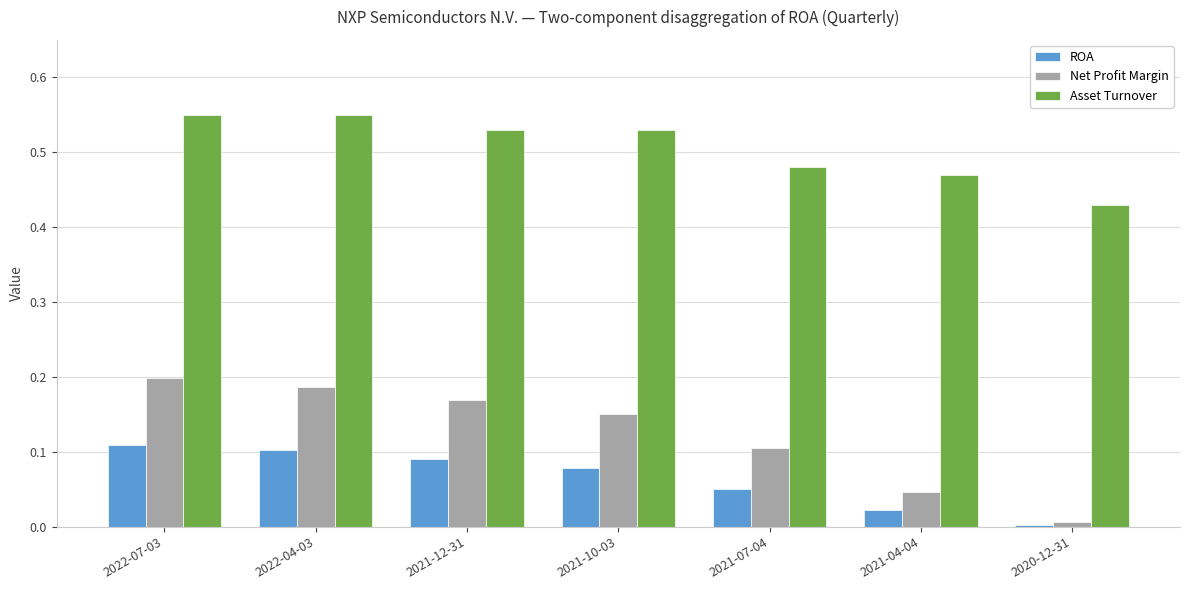

List the series in order of their peak value, highest first.

Asset Turnover, Net Profit Margin, ROA